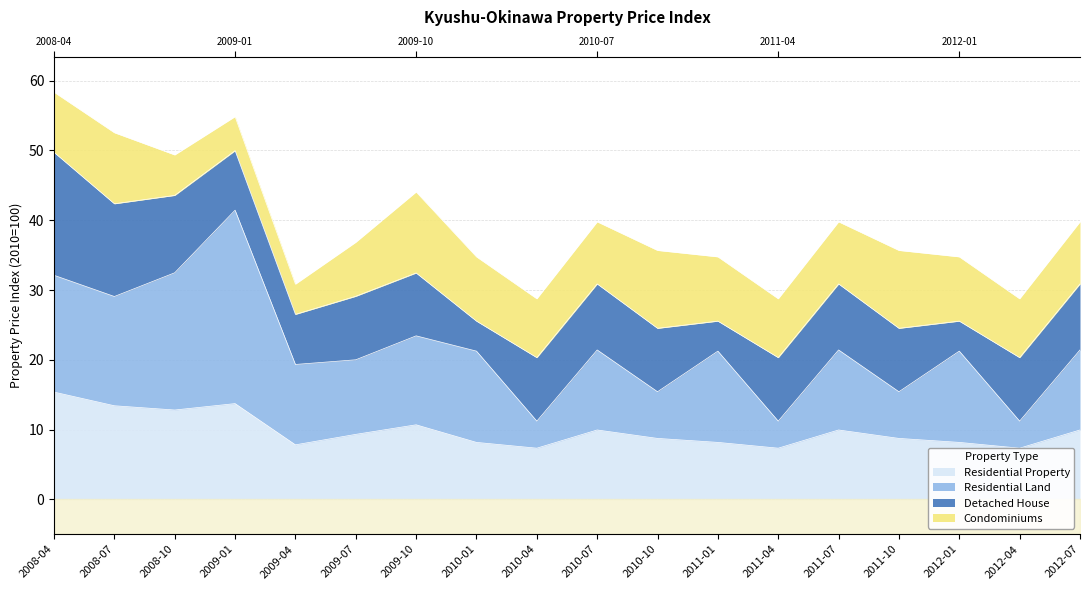

What is the label of the 9th point from the right?

2010-07